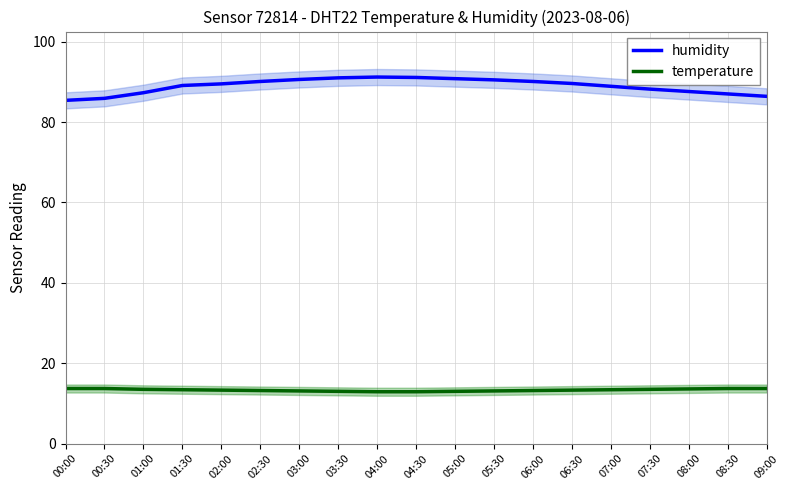

Does the chart display data point markers on the line(s)?

No